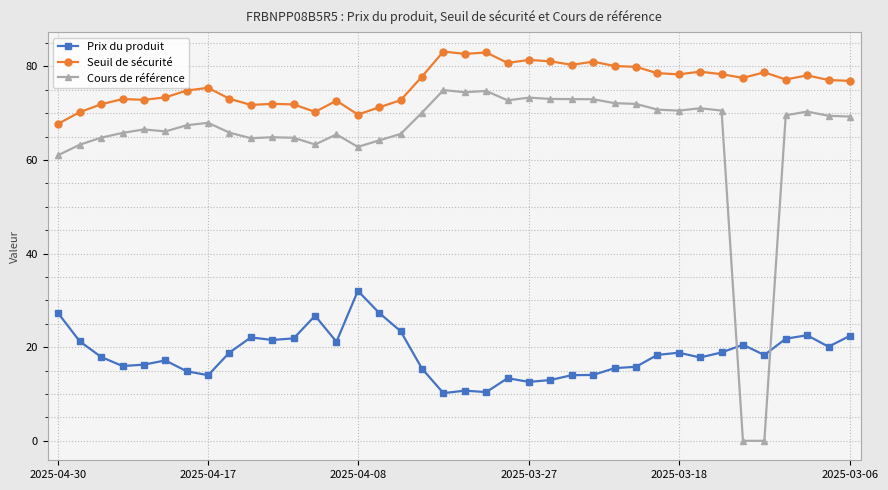

What is the value of the Prix du produit point at the 1st from the left?

27.2